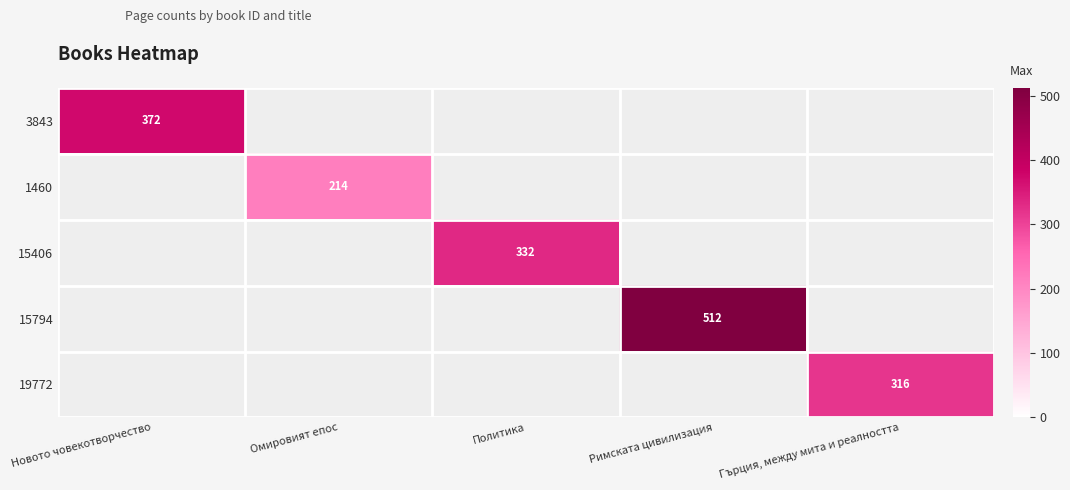

What is the maximum value shown in the chart?

512.0